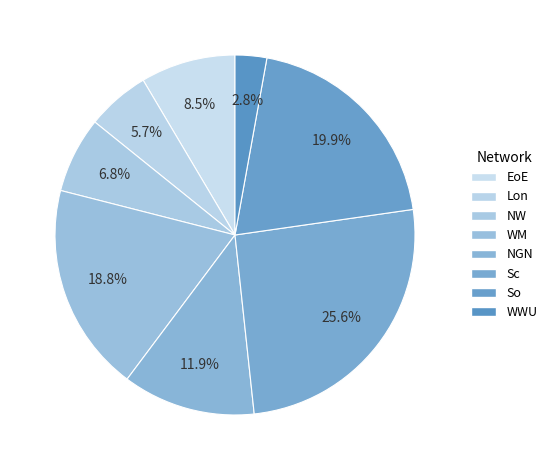

What percentage is NOT represented by NGN?

88.1%